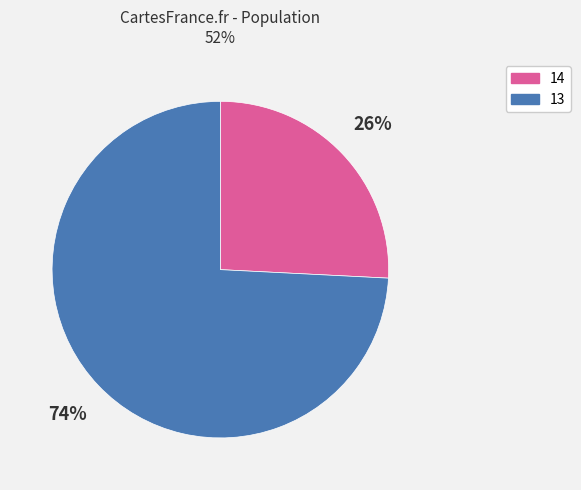

To the nearest percent, what is the difference between the 13 and 14 slice percentages?

48%